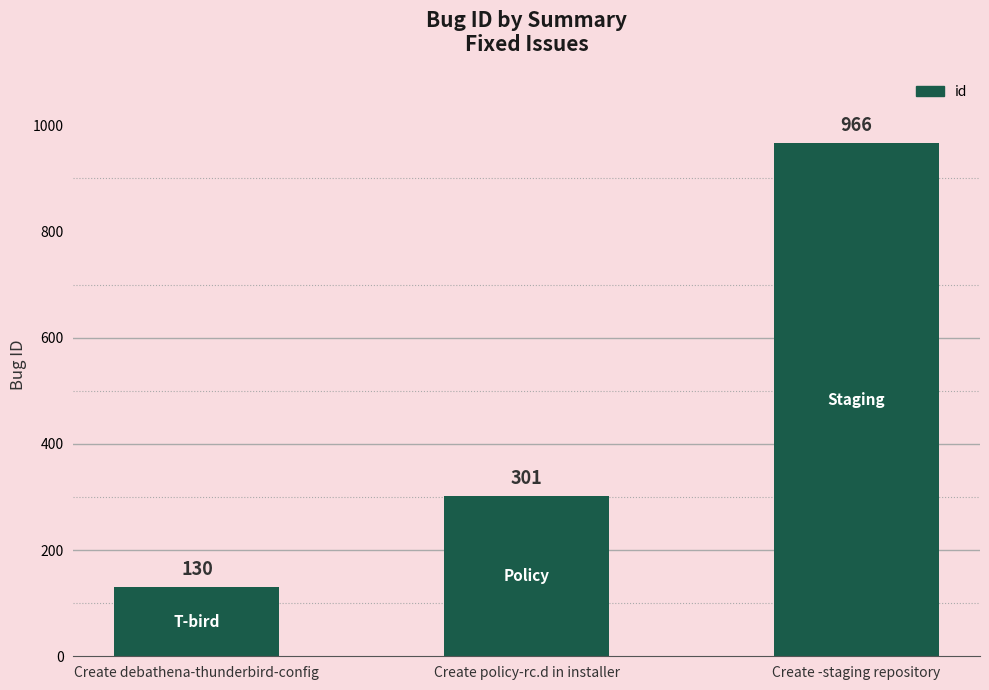

Is it true that the value at Create policy-rc.d in installer is 202?

False